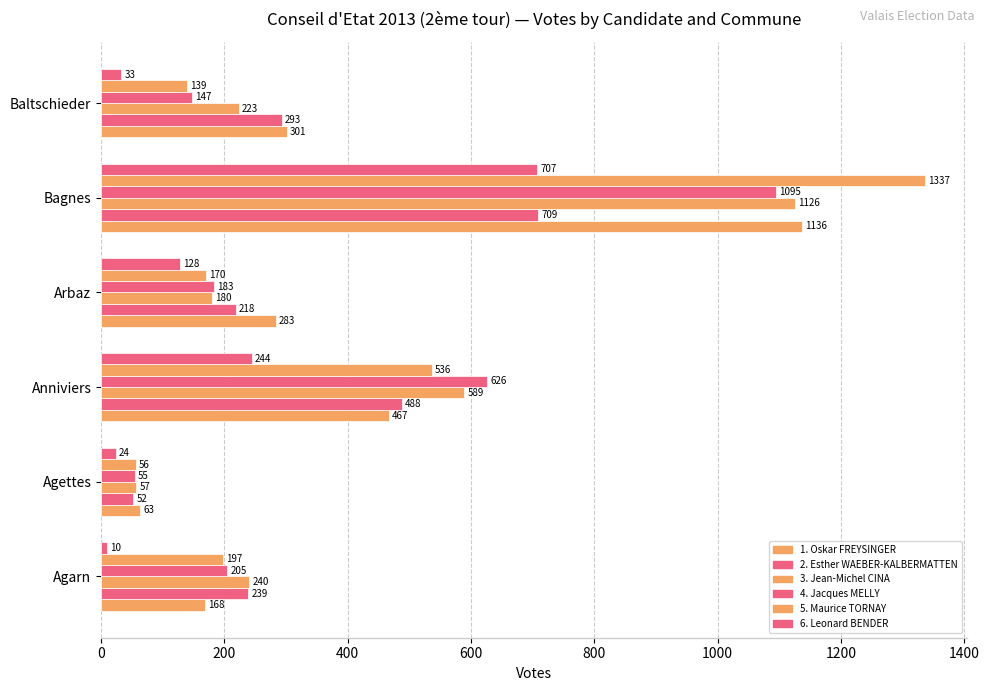

What is the sum of all 5. Maurice TORNAY values?

2435